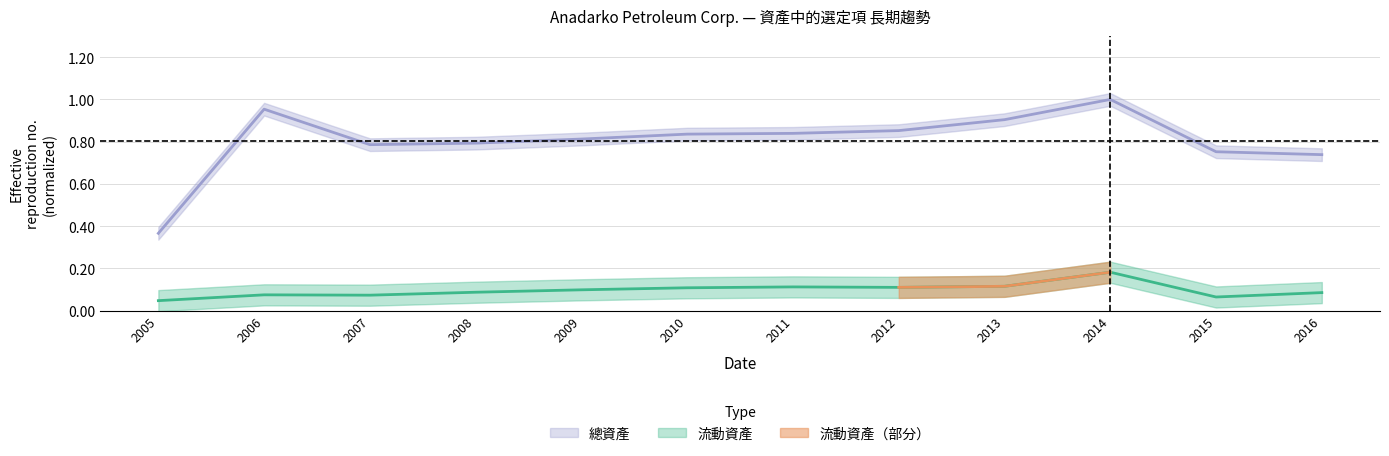

Reading left to right, list all the values displayed in this chart.

流動資產: 0.0	0.1	0.1	0.1	0.1	0.1	0.1	0.1	0.1	0.2	0.1	0.1
總資產: 0.4	1.0	0.8	0.8	0.8	0.8	0.8	0.9	0.9	1.0	0.8	0.7